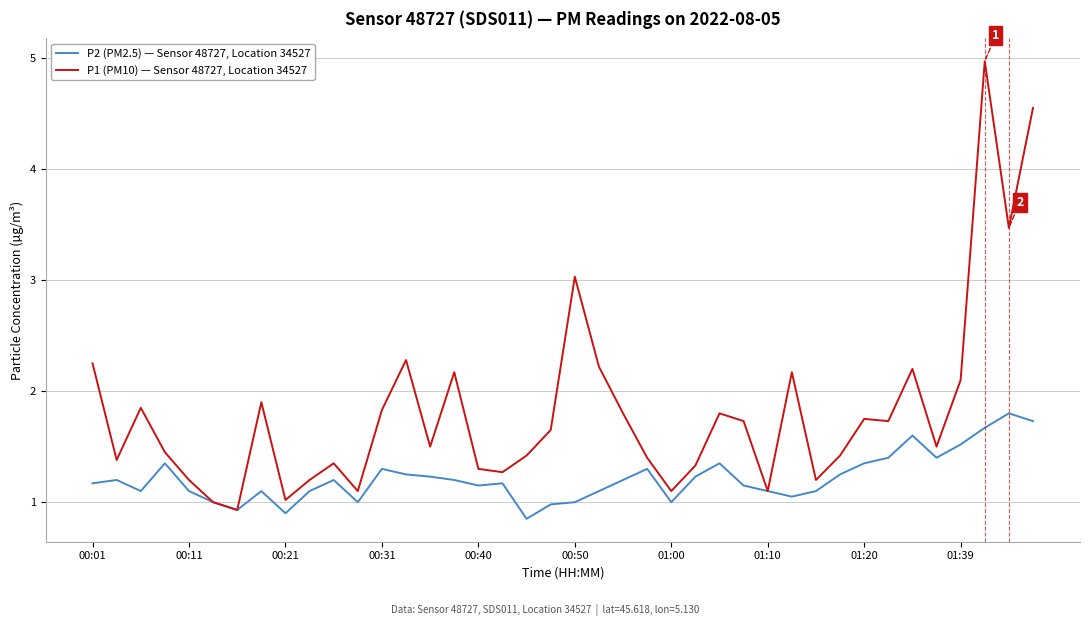

What is the lowest value of the P1 (PM10) — Sensor 48727, Location 34527 series?

0.9